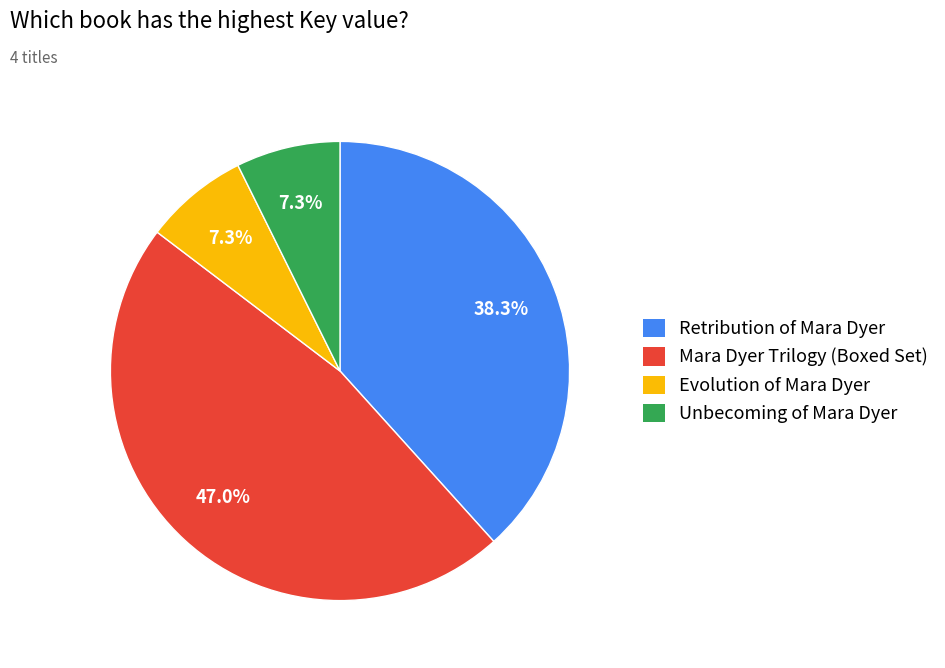

True or false: Evolution of Mara Dyer accounts for 7% of the total.

True